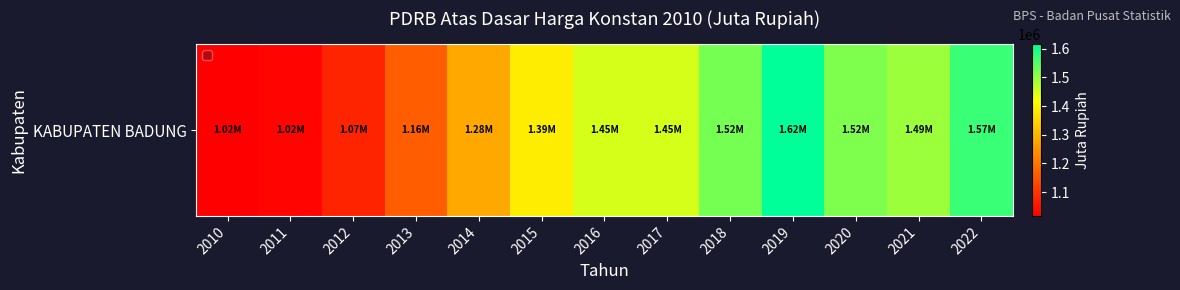

Rank the categories by value from highest to lowest.

2019, 2022, 2018, 2020, 2021, 2017, 2016, 2015, 2014, 2013, 2012, 2011, 2010